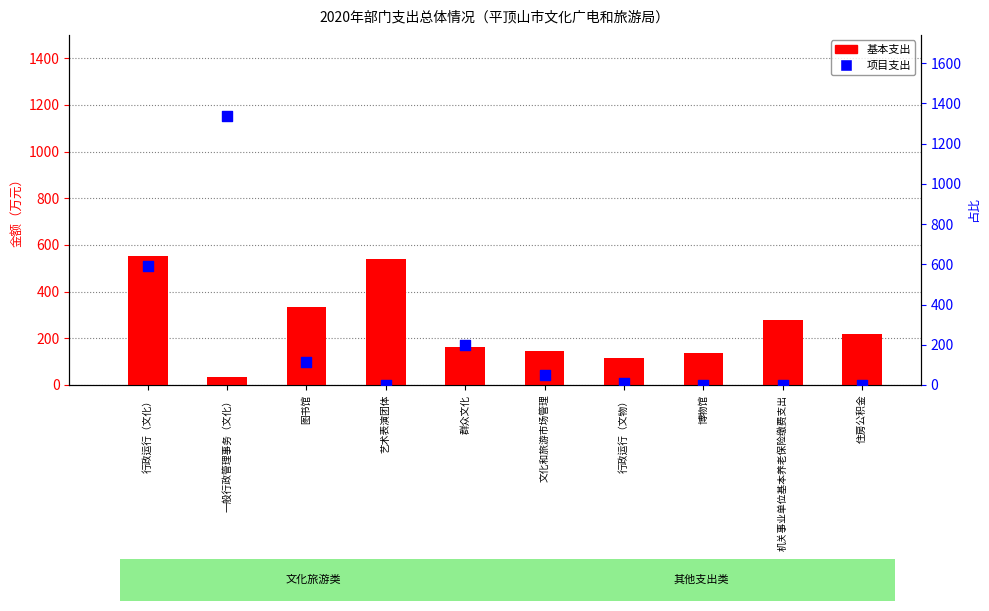

Which series has the largest Y range (max minus min)?

项目支出